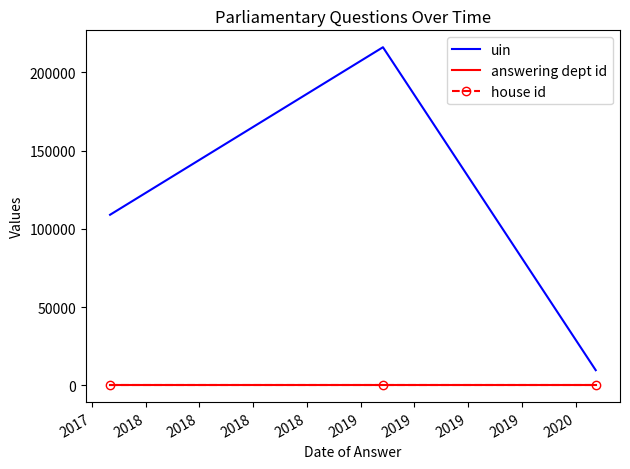

What is the maximum value shown in the chart?

216152